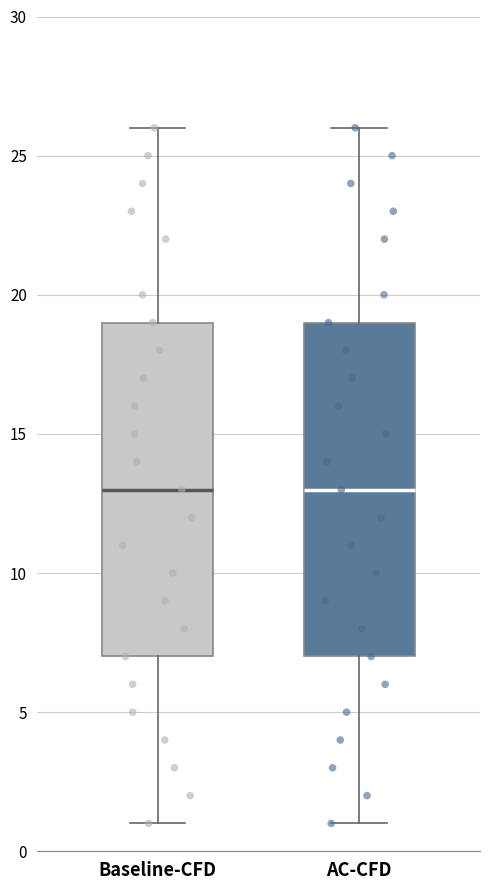

Where does the upper whisker of the box for Baseline-CFD end on the y-axis? The values are not printed on the chart, so give them approximately, as read against the axis.

26